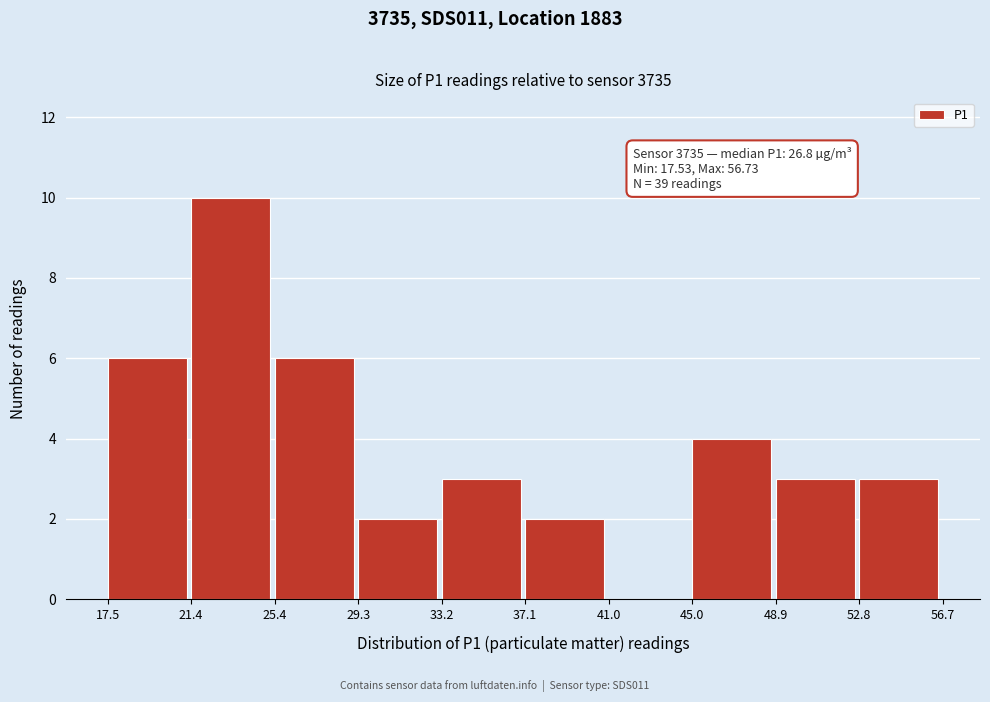

Which range on the x-axis has the tallest bar?

21.4 to 25.4